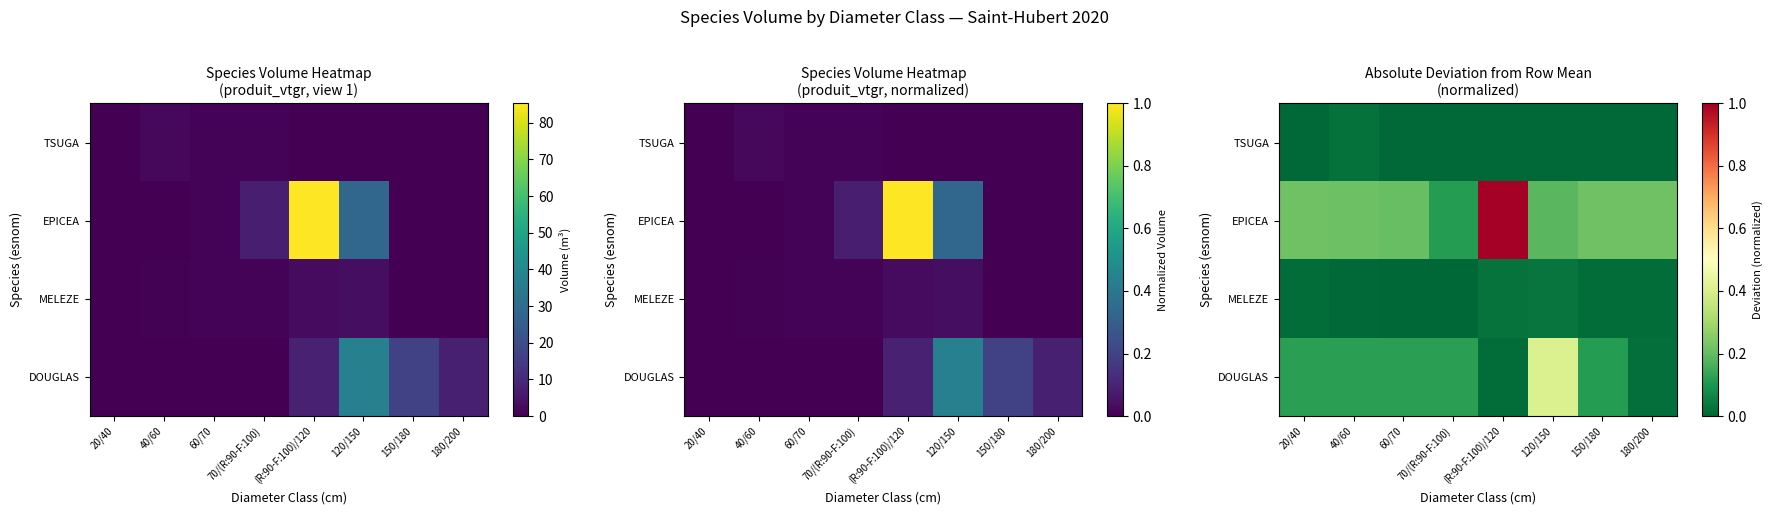

At which category is the sum across all series the highest?

(R:90-F:100)/120